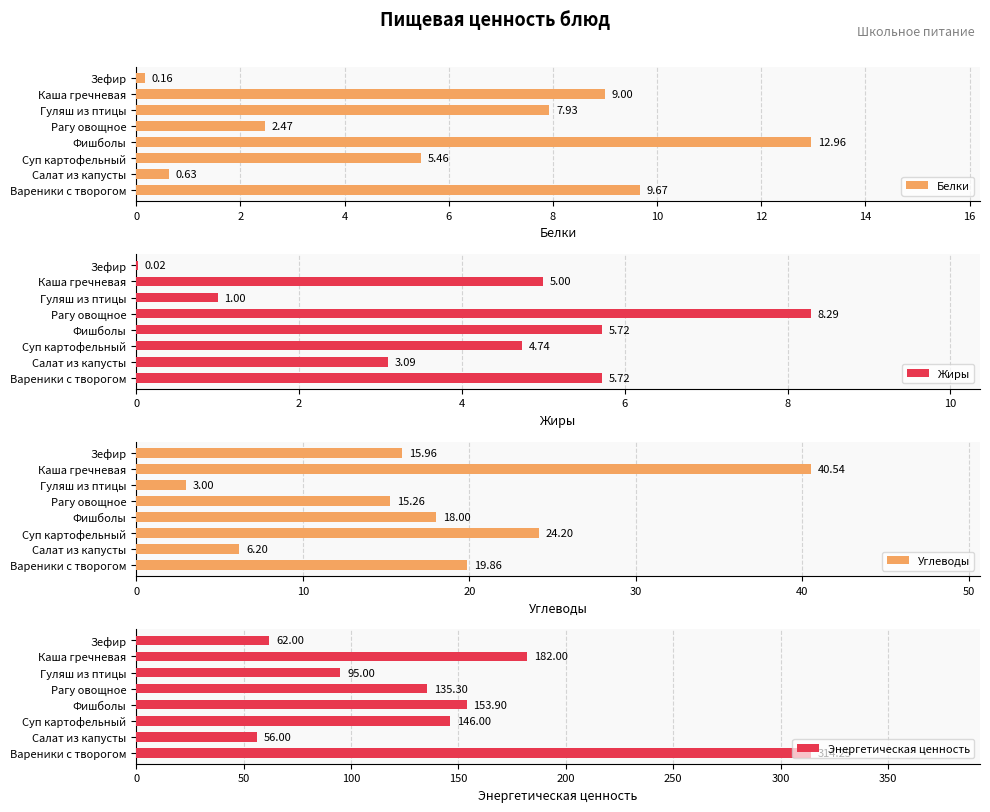

Rank the categories by Белки value from lowest to highest.

Зефир, Салат из капусты, Рагу овощное, Суп картофельный, Гуляш из птицы, Каша гречневая, Вареники с творогом, Фишболы